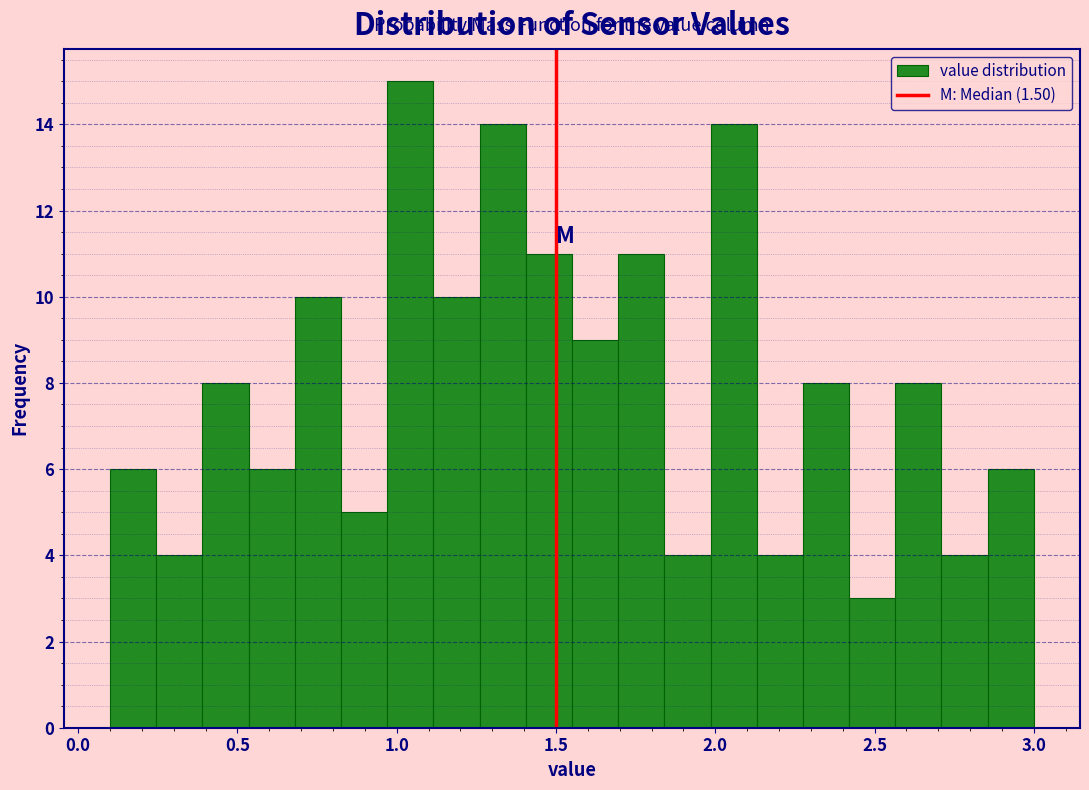

Around what value on the x-axis is the tallest bar? Give the approximate position of its centre, as read against the axis.

1.05